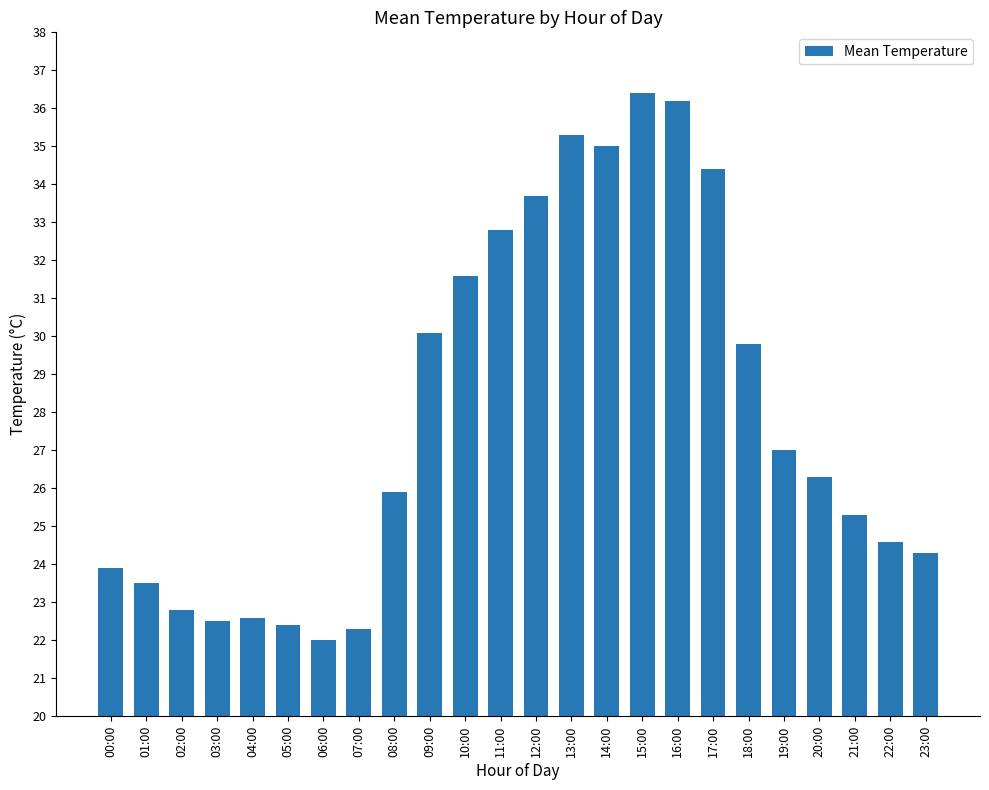

What is the difference between the maximum and minimum values?

14.4